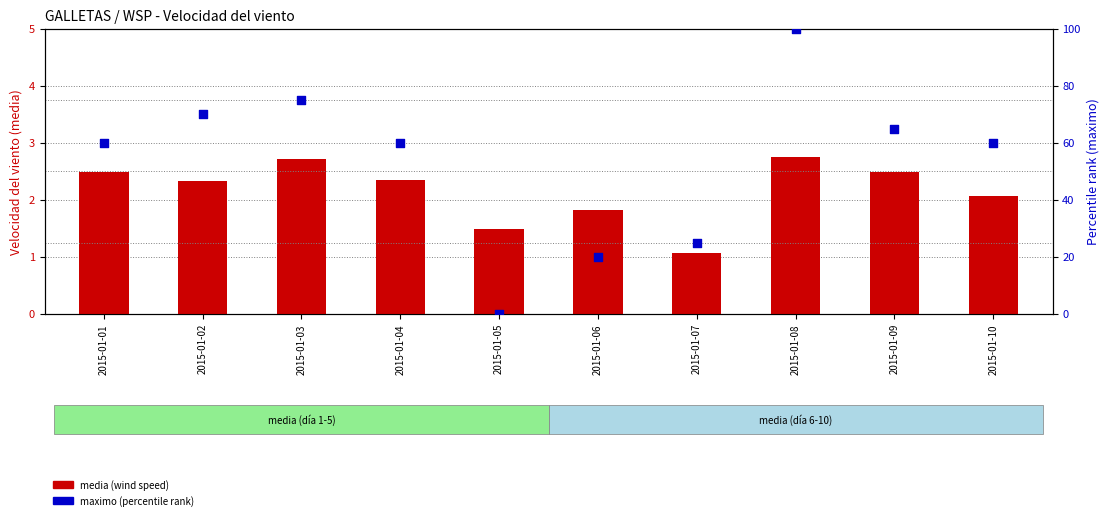

What are all the series names shown in the legend?

media (wind speed), maximo (percentile rank)